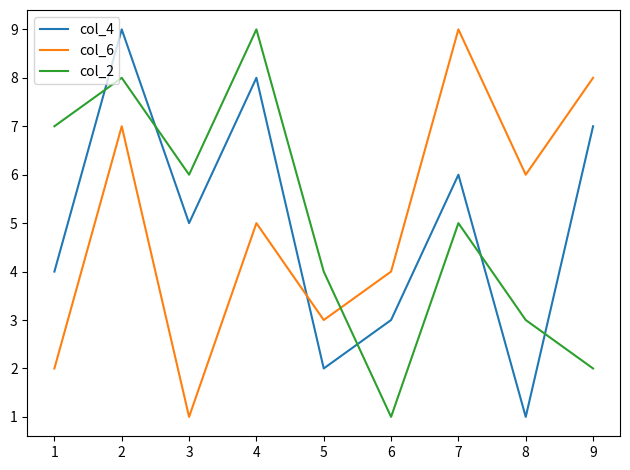

Rank the categories by col_6 value from lowest to highest.

3, 1, 5, 6, 4, 8, 2, 9, 7